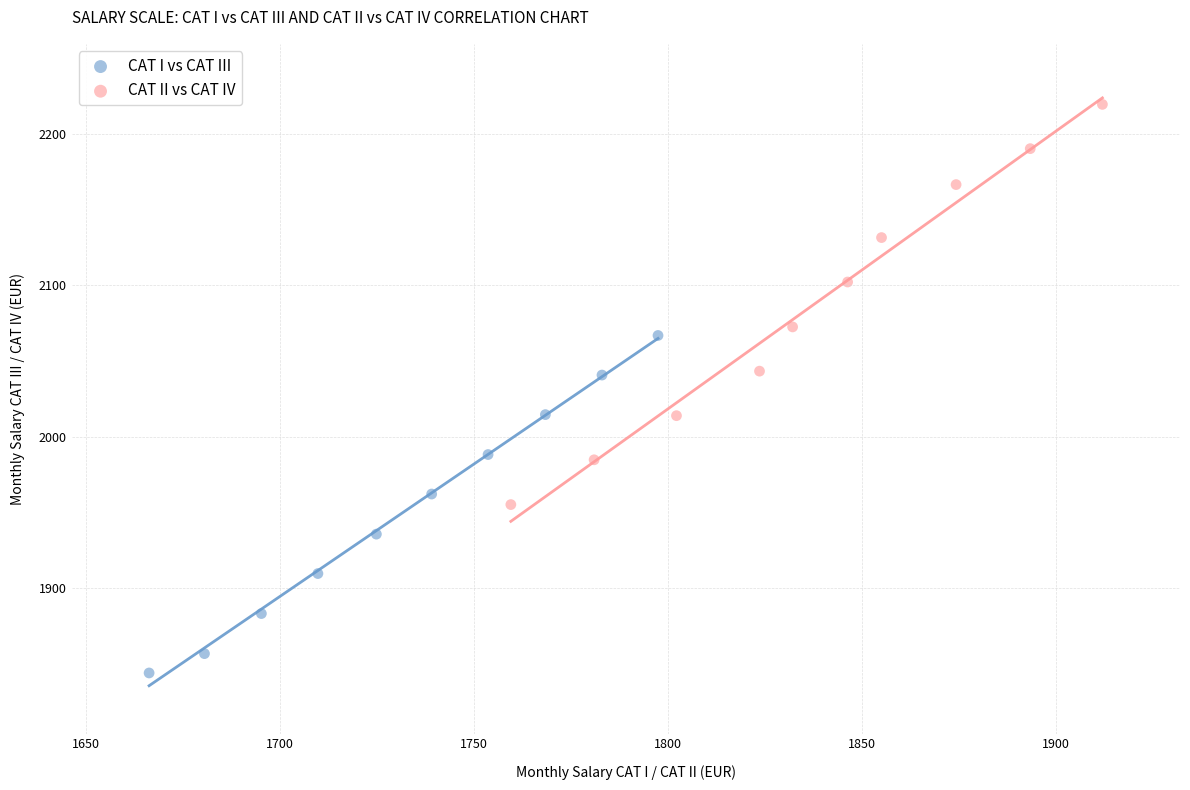

Which series contains the highest Y value?

CAT II vs CAT IV